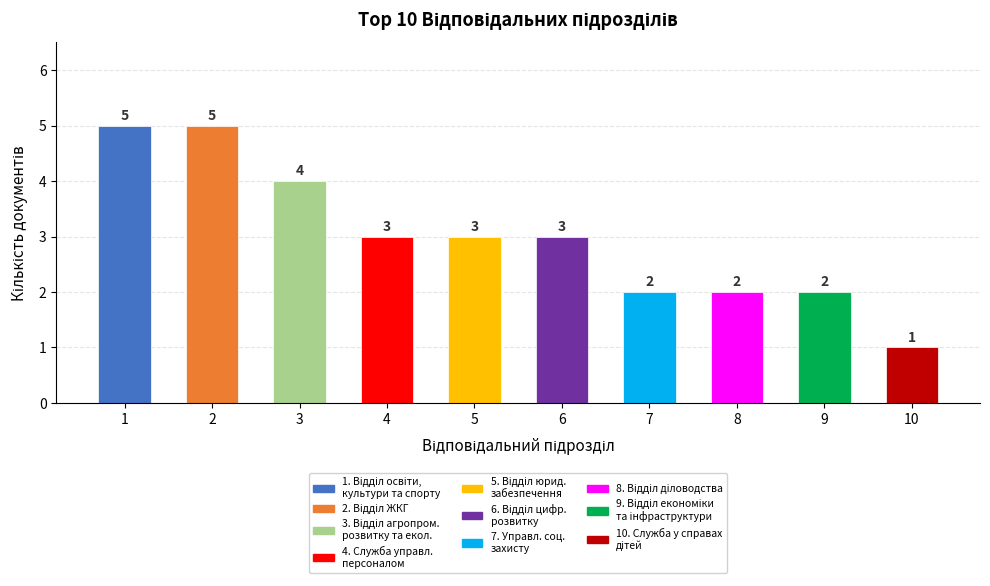

True or false: the data shows 2 at 1.

False